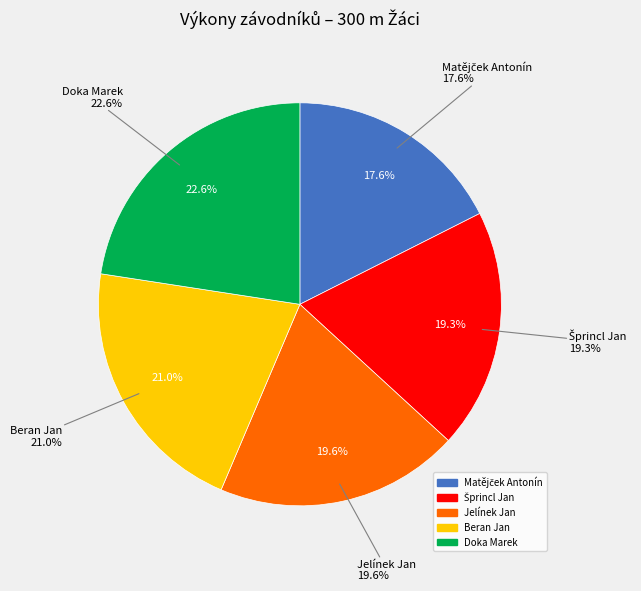

Is it true that Šprincl Jan is 19% of the pie?

True